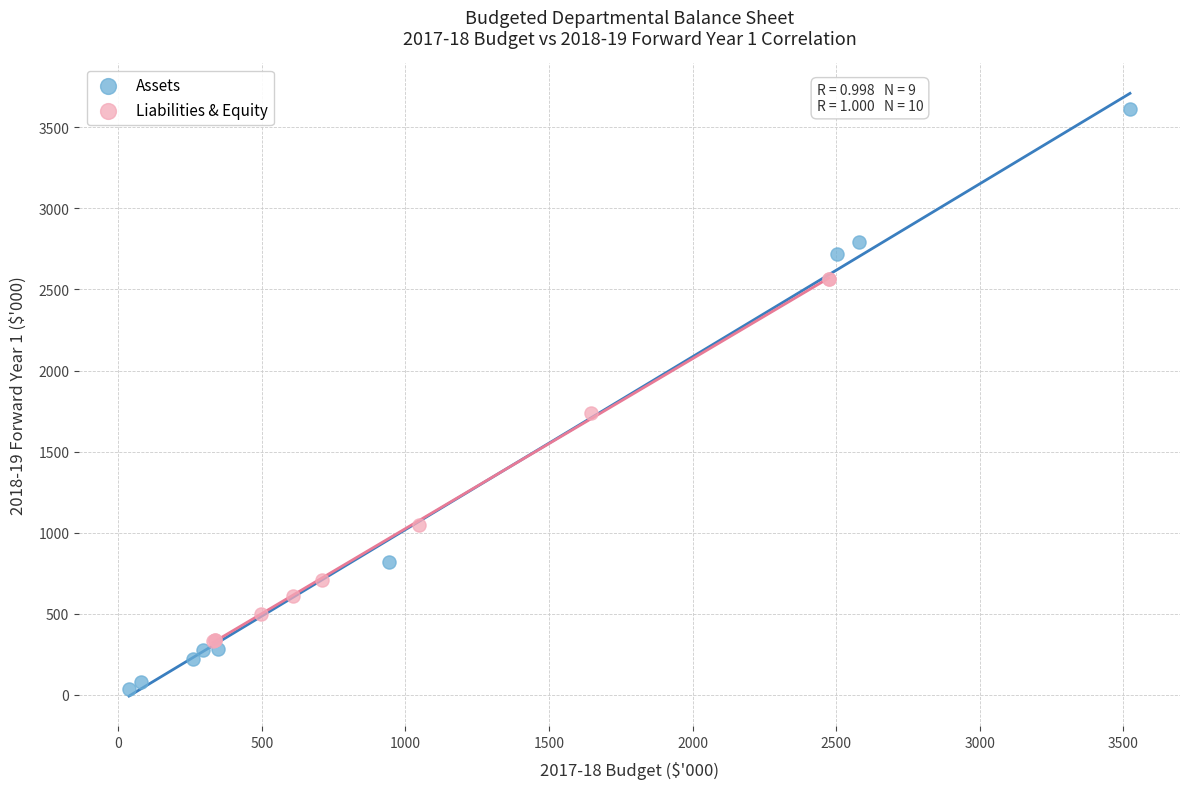

Which series reaches the maximum Y coordinate?

Assets